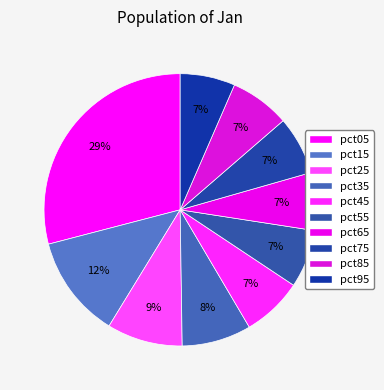

Count the number of slices in the pie.

10